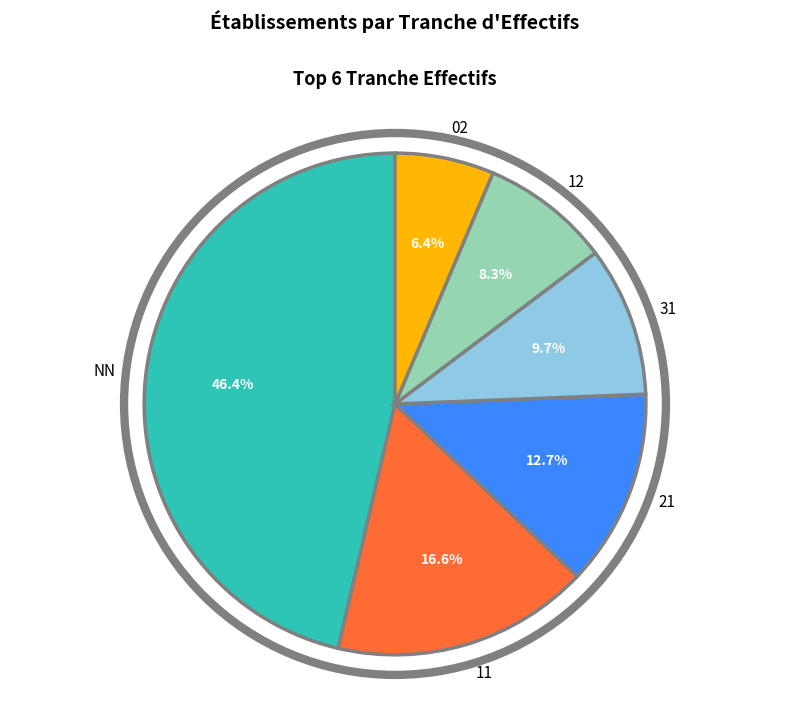

What is the ratio of the value at NN to the value at 11?

2.8